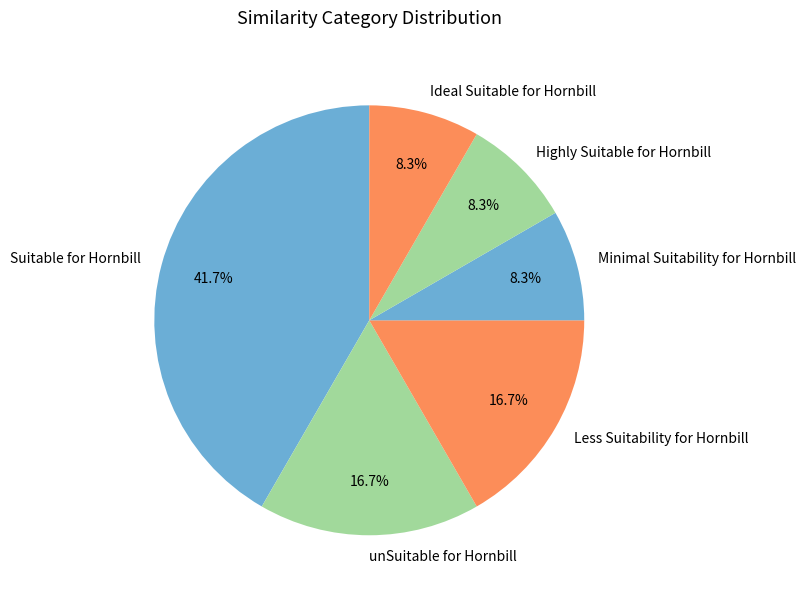

Is Ideal Suitable for Hornbill the majority of the pie?

No